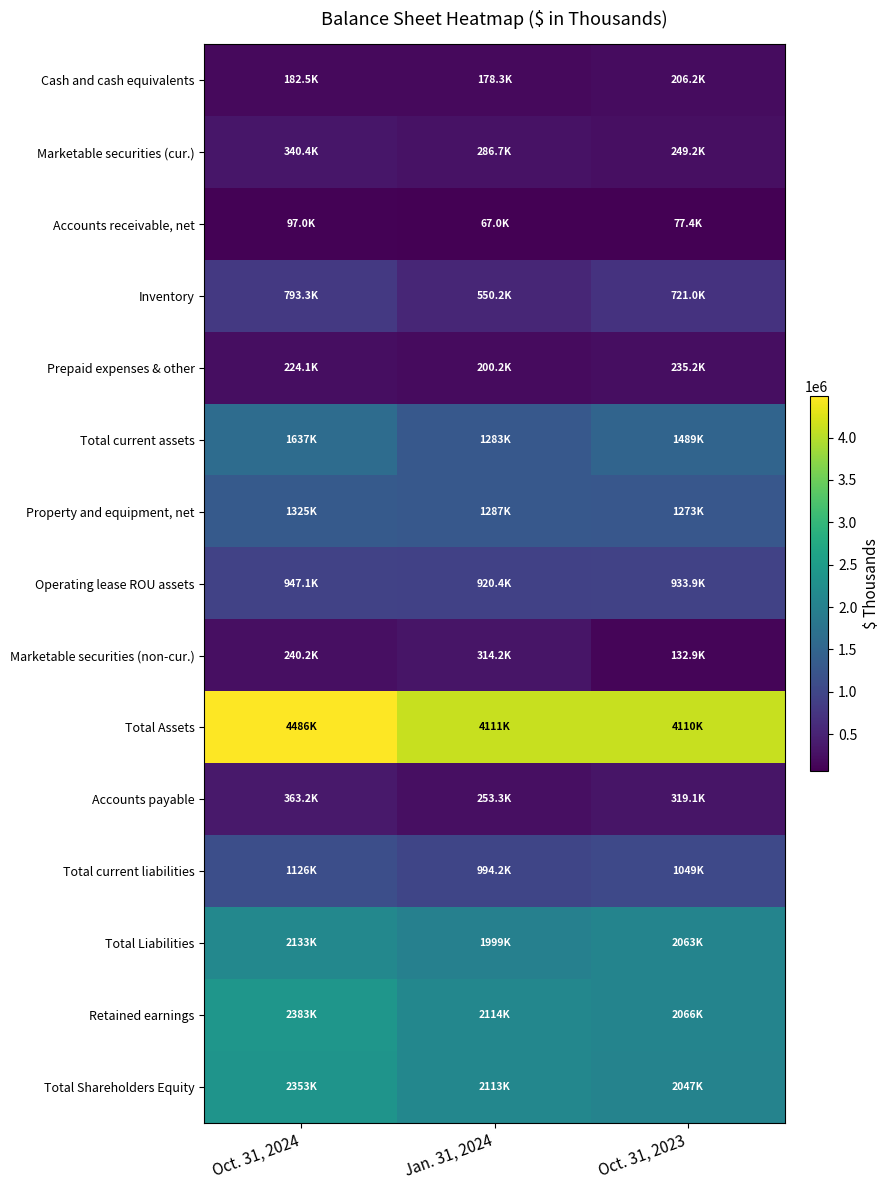

Between Oct. 31, 2024 and Oct. 31, 2023, which series saw the biggest shift?

Total Assets